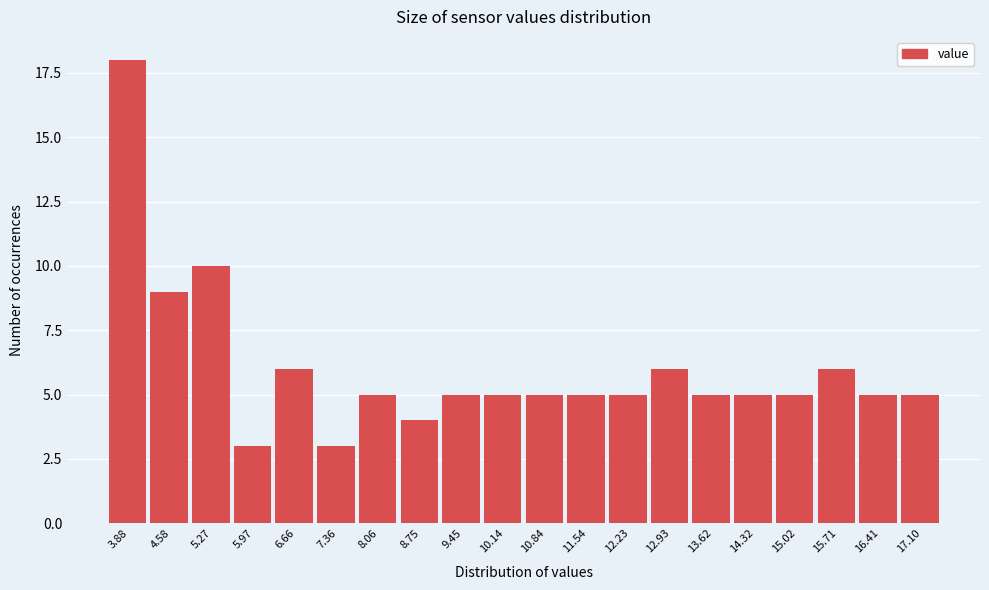

Reading left to right, what are all the values shown in this chart?

3.88=18	4.58=9	5.27=10	5.97=3	6.66=6	7.36=3	8.06=5	8.75=4	9.45=5	10.14=5	10.84=5	11.54=5	12.23=5	12.93=6	13.62=5	14.32=5	15.02=5	15.71=6	16.41=5	17.10=5